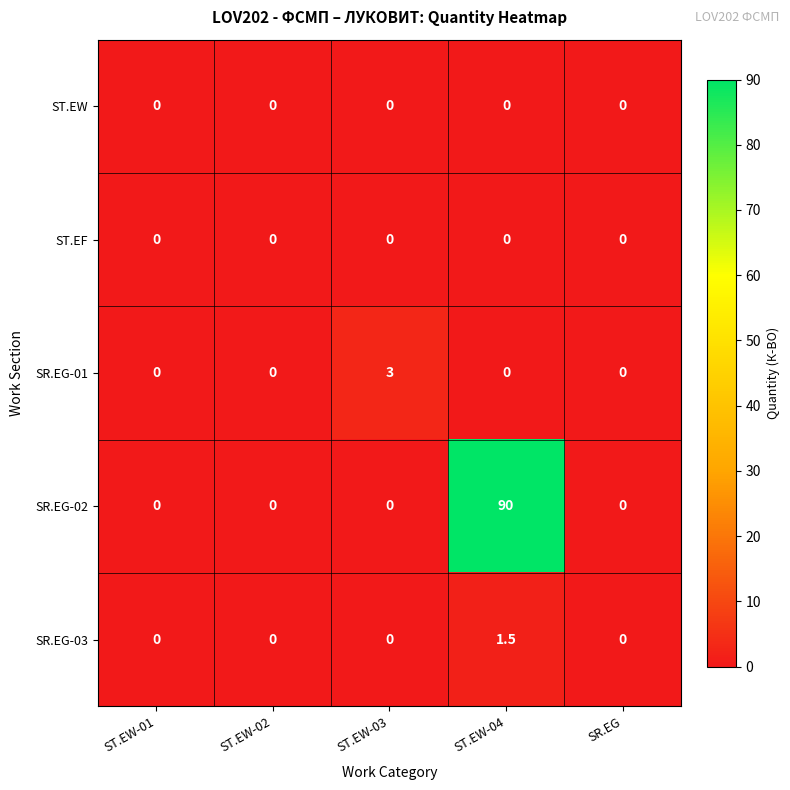

How many distinct data groups are displayed?

5